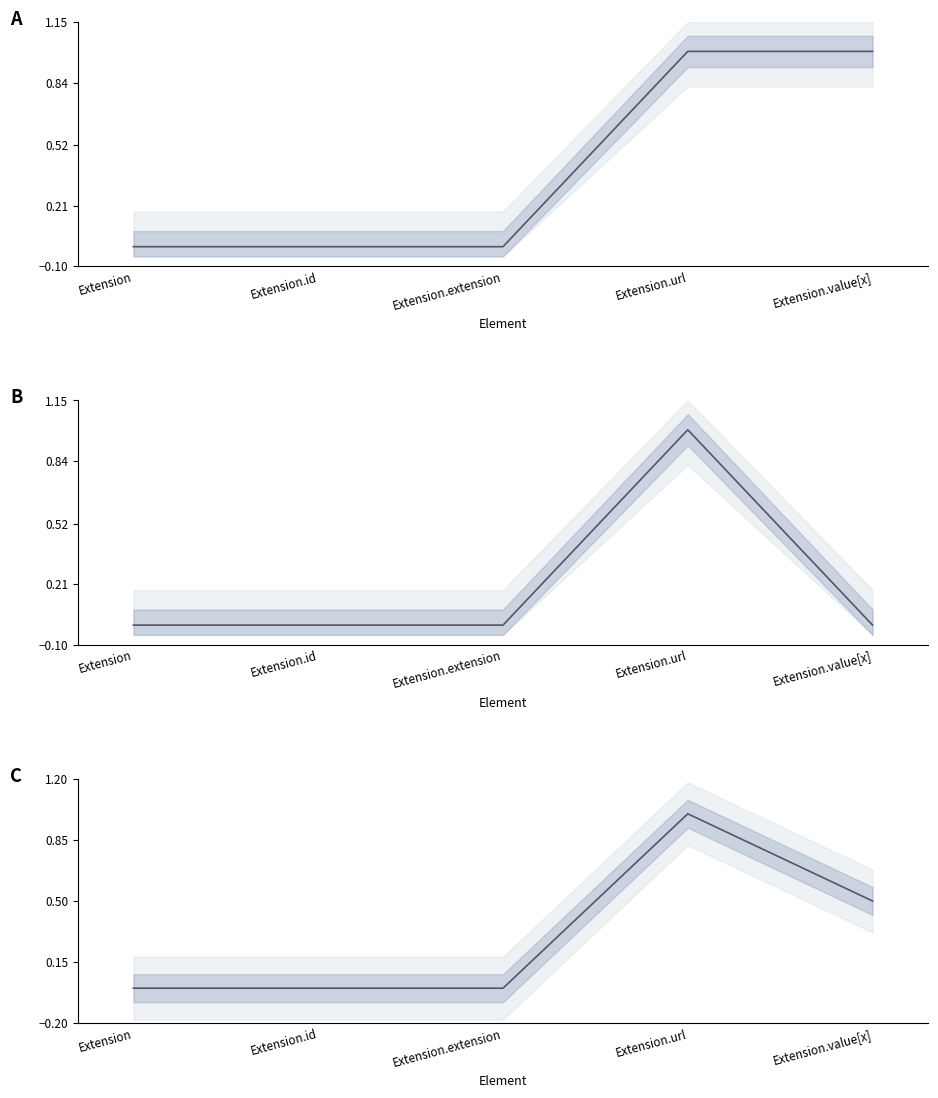

What is the maximum value shown in the chart?

1.0